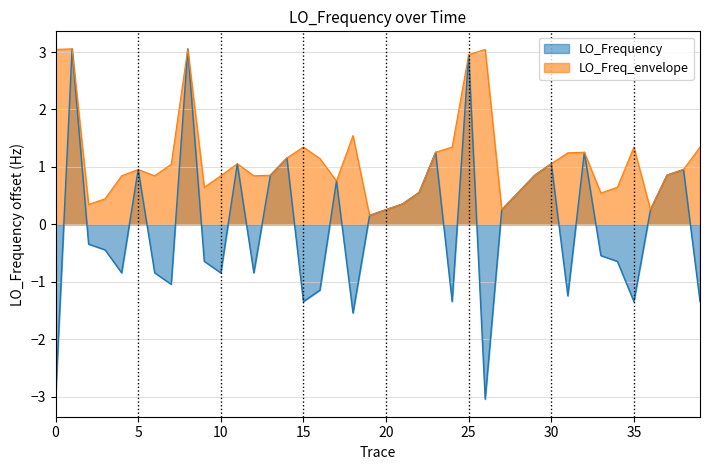

True or false: the data shows 3.0 at 25.

True